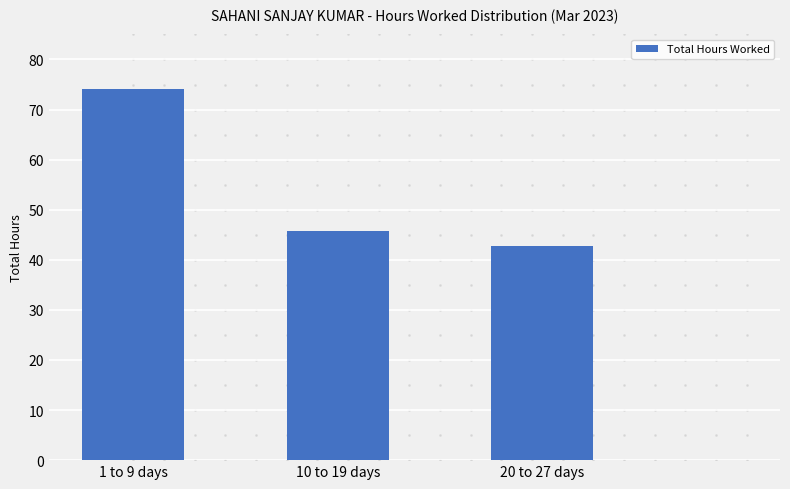

Reading left to right, extract all data points from this chart.

1 to 9 days=74.1	10 to 19 days=45.7	20 to 27 days=42.8